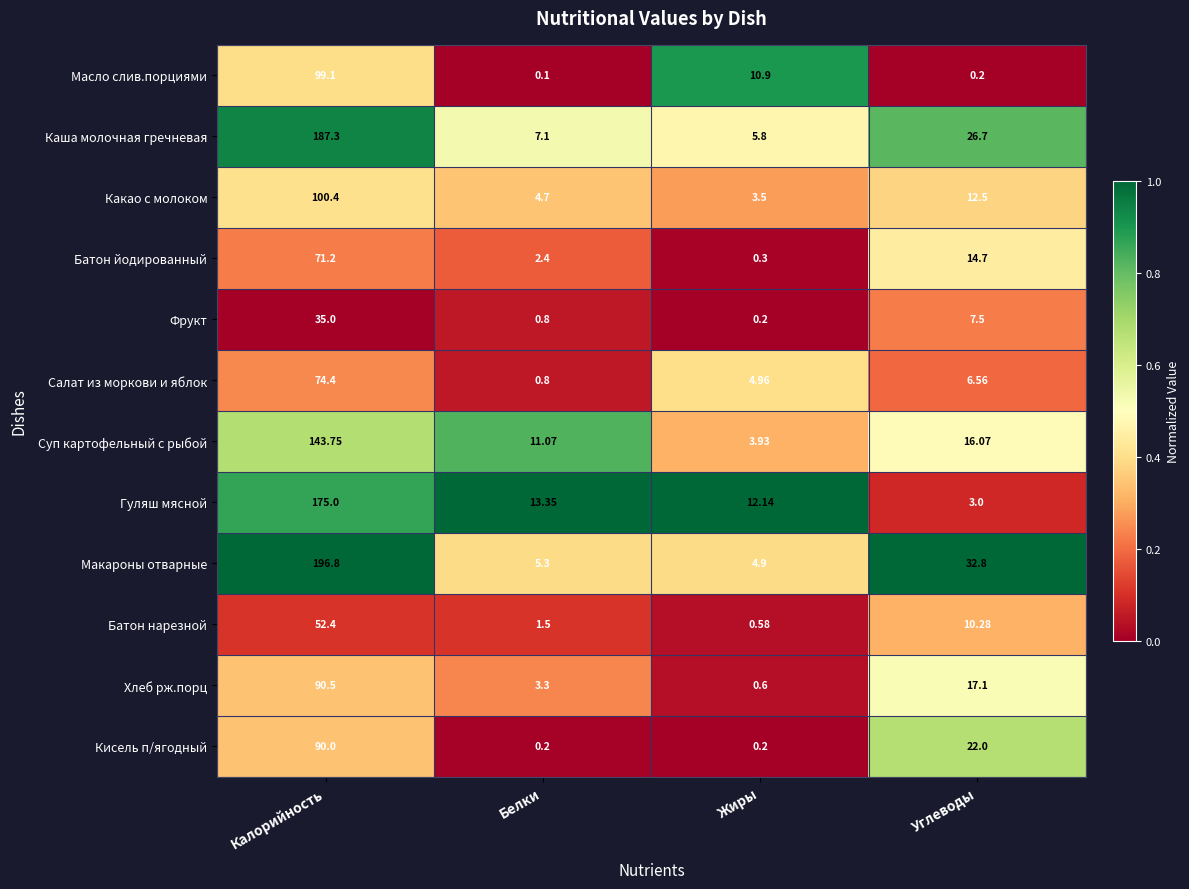

At which label does Фрукт first exceed 7?

Калорийность